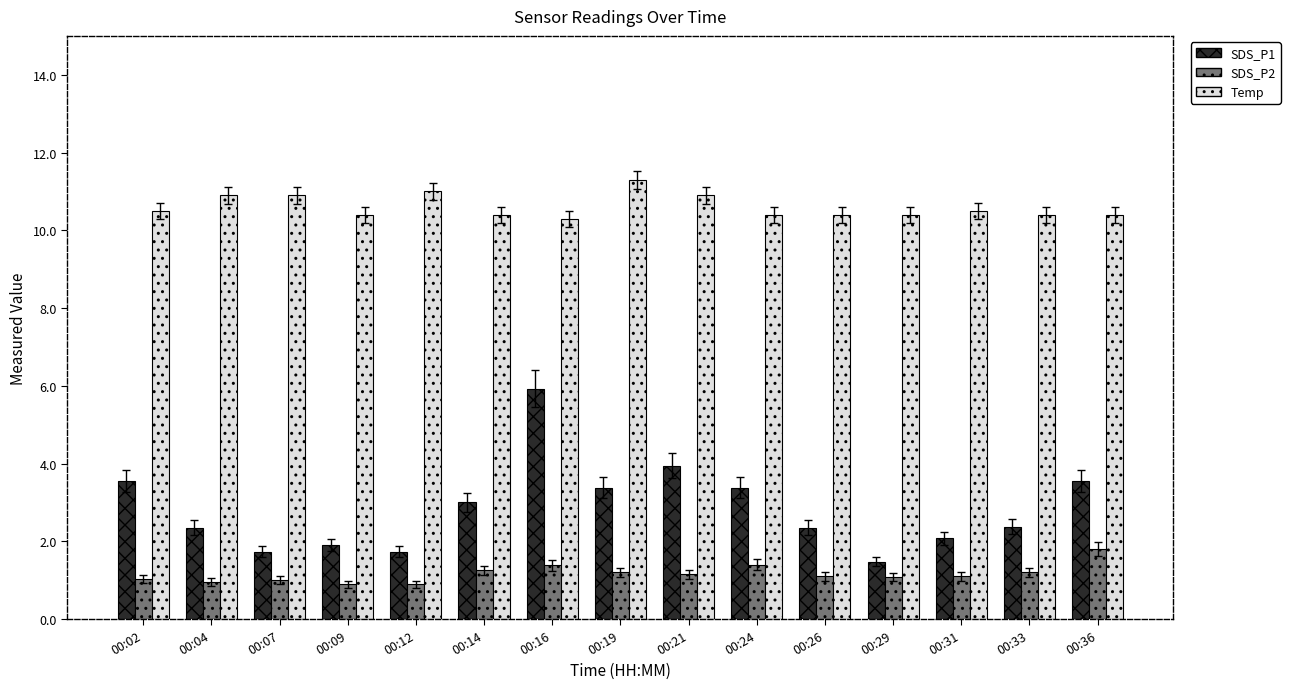

What is the value of the Temp bar at the 12th from the left?

10.4